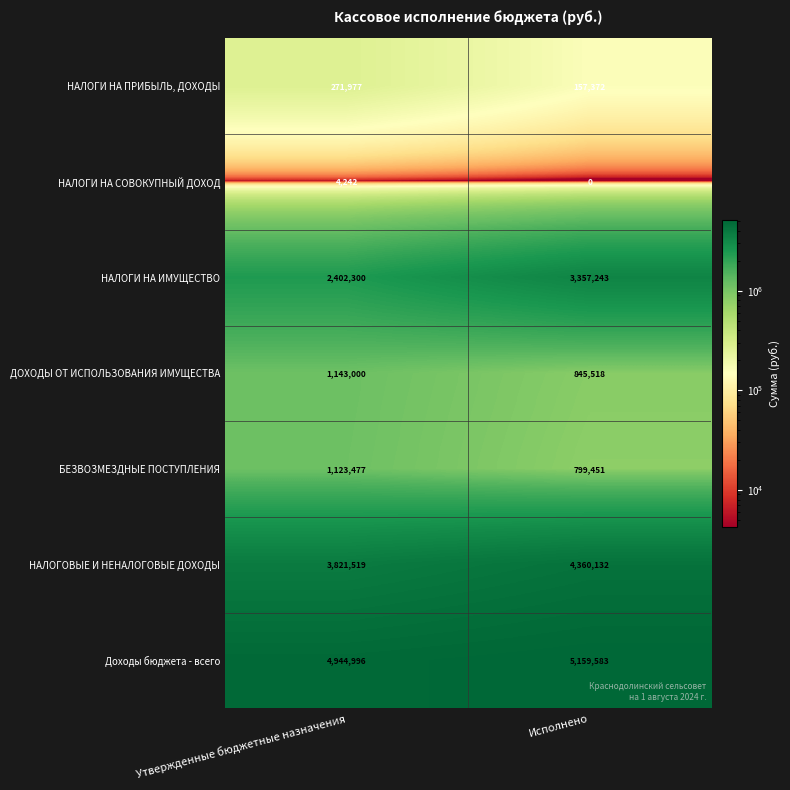

True or false: НАЛОГИ НА ИМУЩЕСТВО has a value of 3357243 at Исполнено.

True